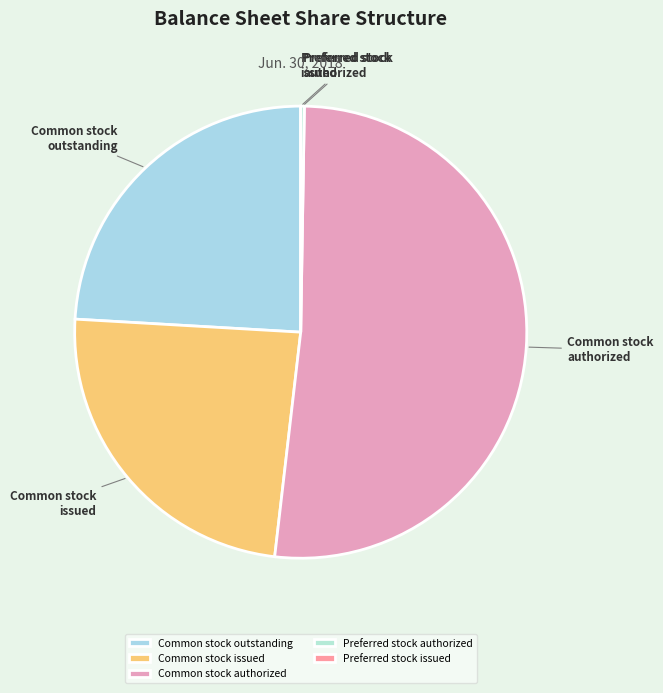

Approximately how many times larger is the value at Common stock issued compared to Common stock authorized?

0.5